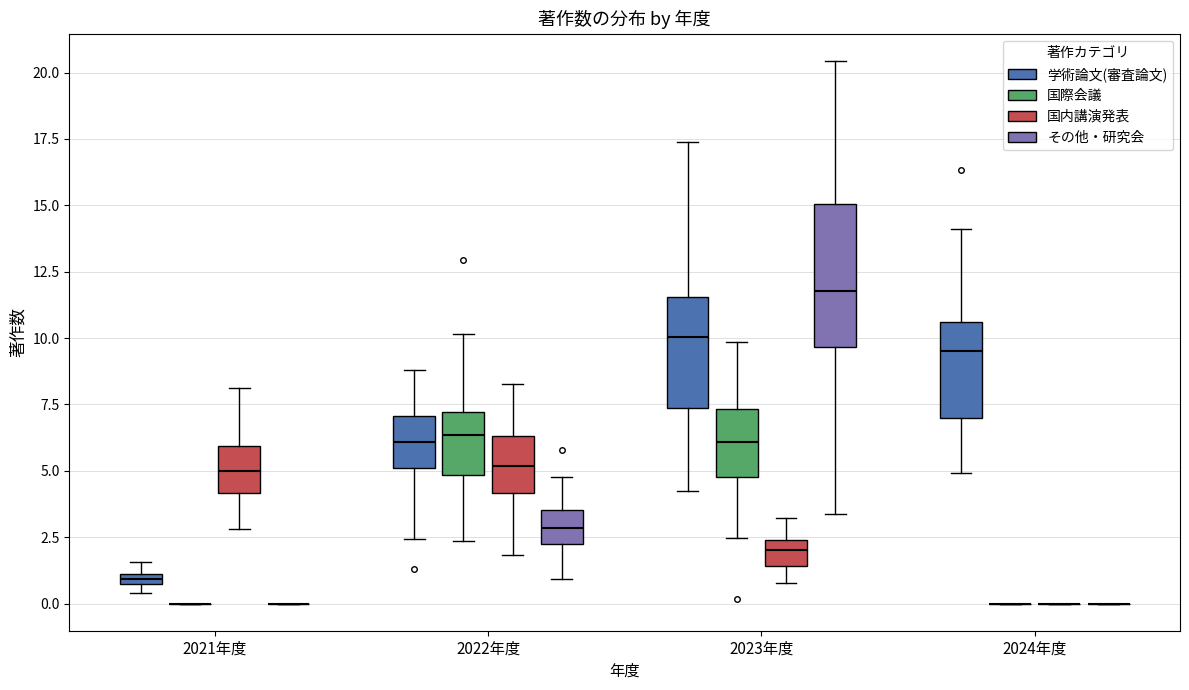

Where does the upper whisker of the box for 2023年度 (学術論文(審査論文)) end on the y-axis? The values are not printed on the chart, so give them approximately, as read against the axis.

17.5